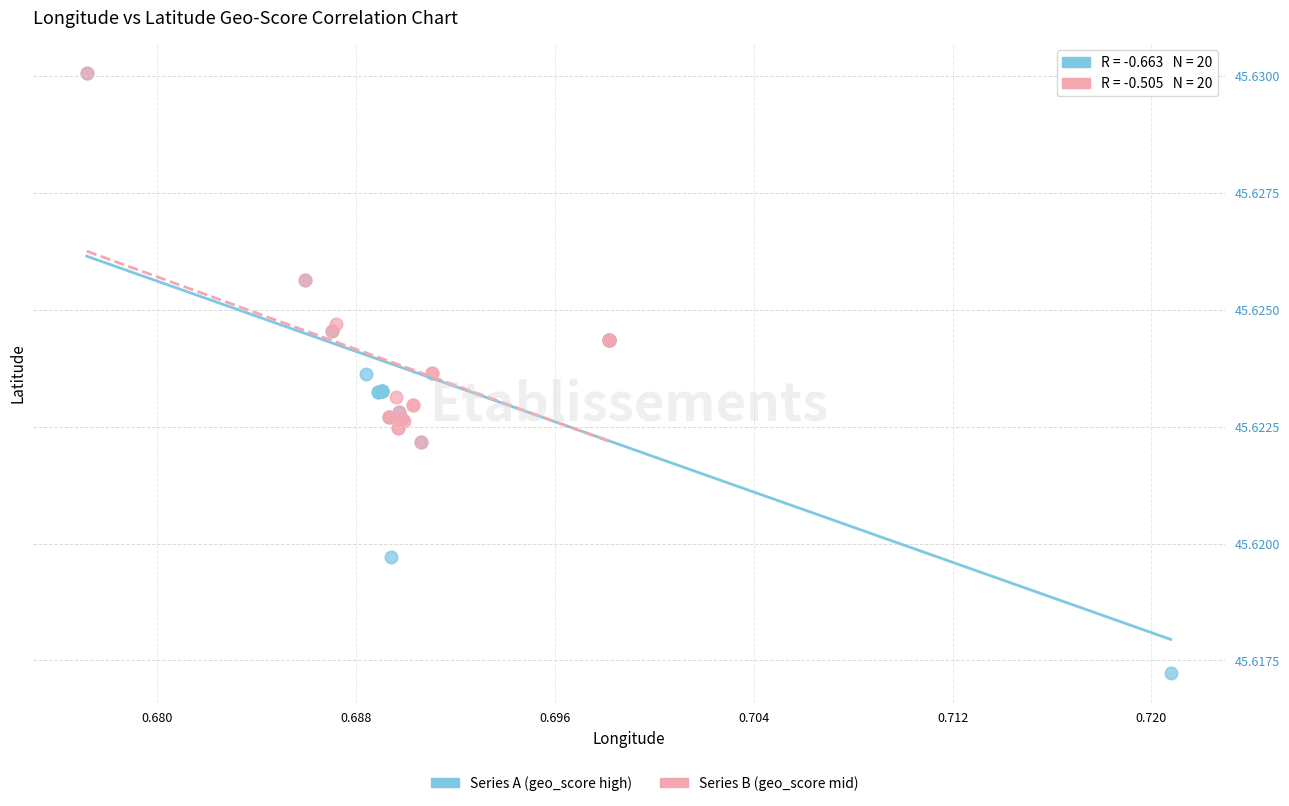

Which series has the largest Y range (max minus min)?

Series A (geo_score high)